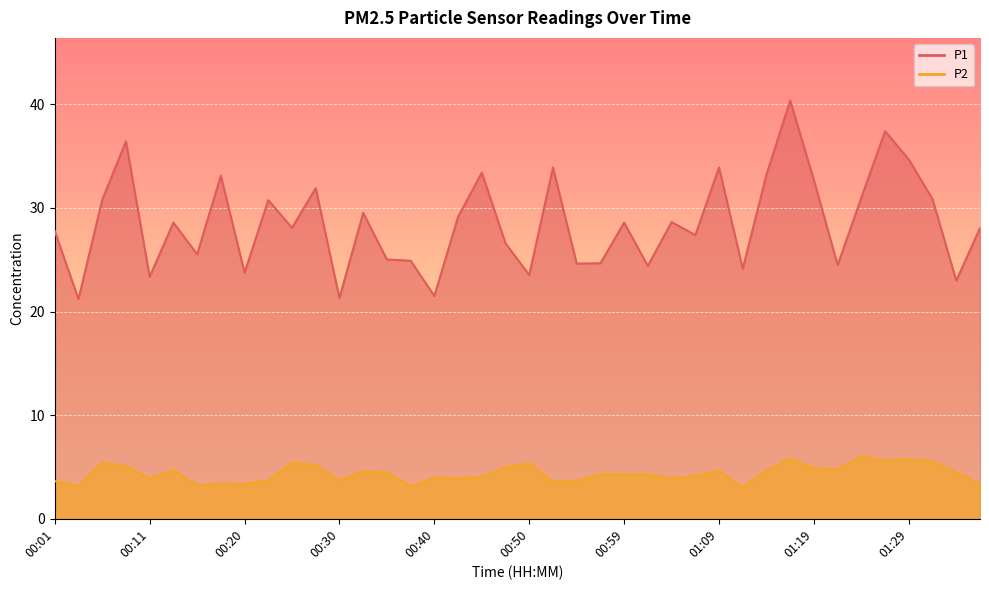

True or false: P2 and P1 intersect in this chart.

False